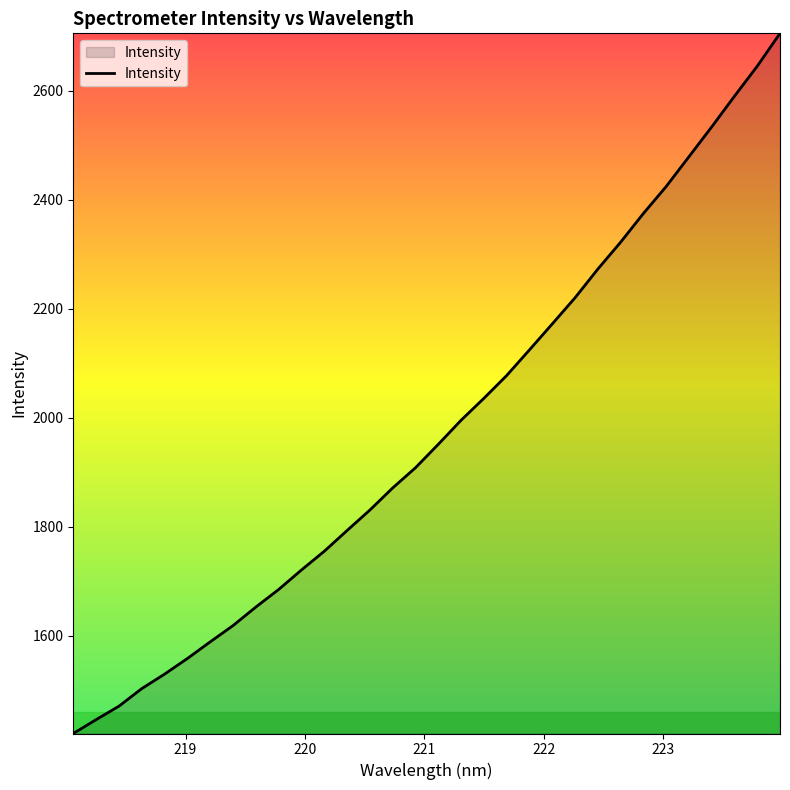

What is the difference between the maximum and minimum values?

1284.0